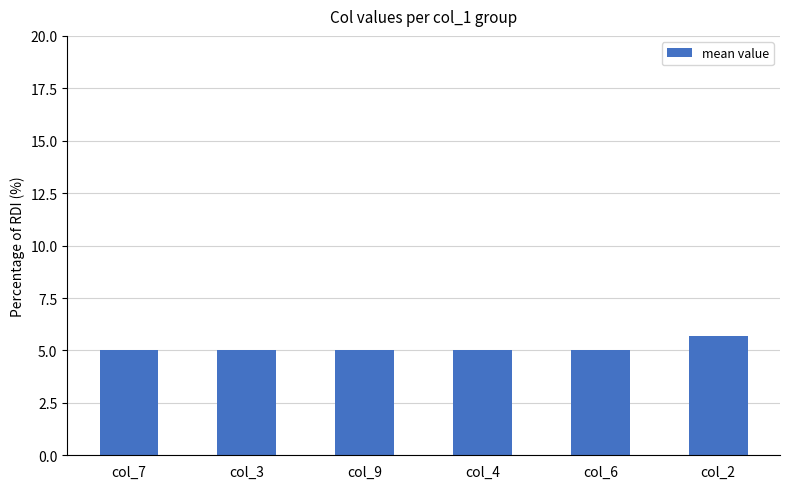

How many series are shown in this chart?

1